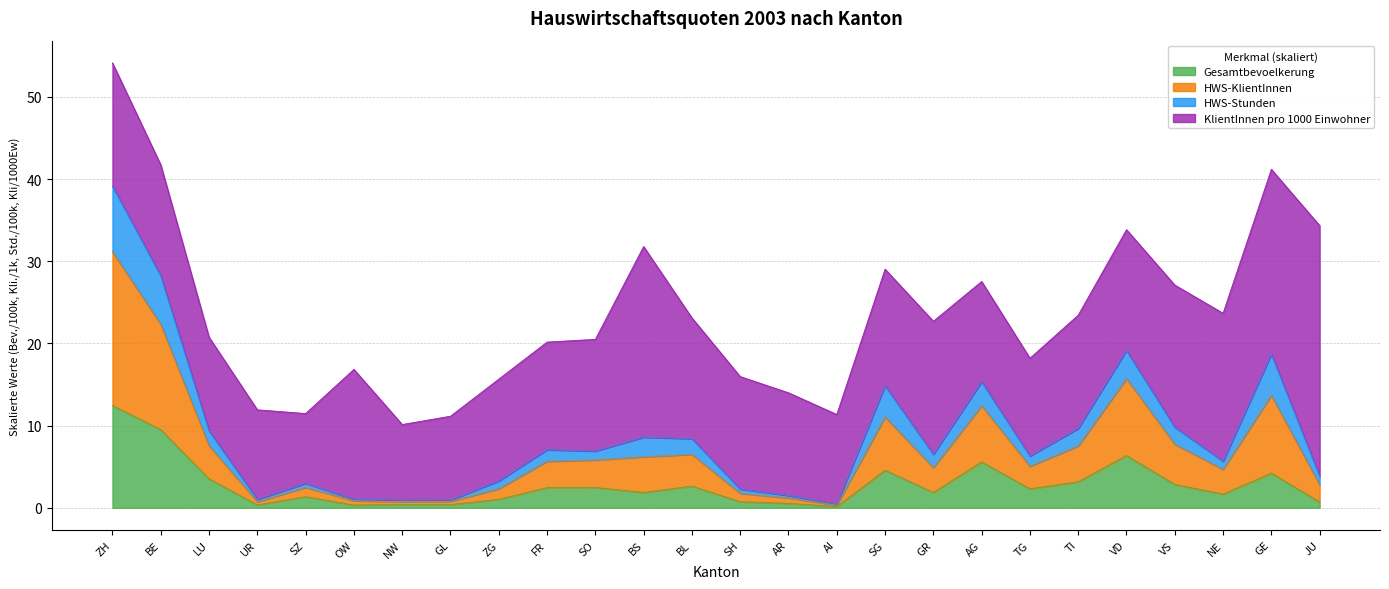

True or false: HWS-KlientInnen and Gesamtbevoelkerung cross at least once.

False